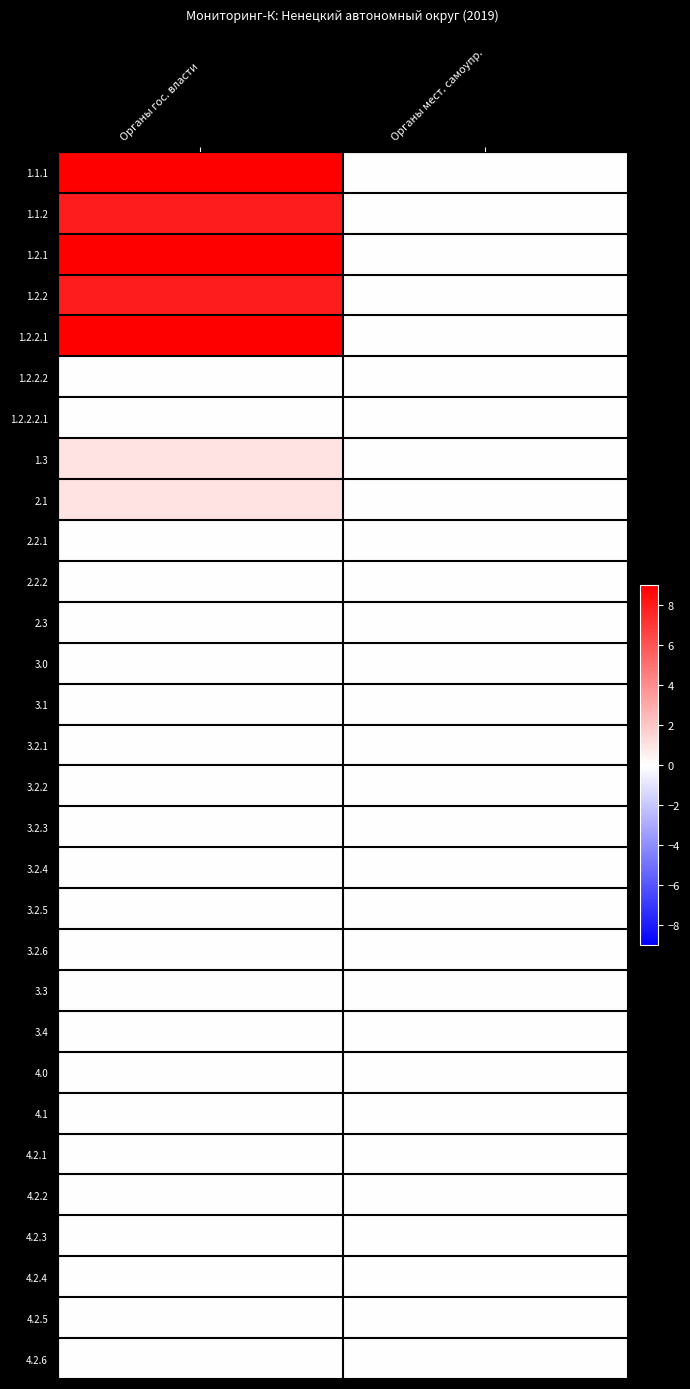

Count the number of data series in this chart.

30